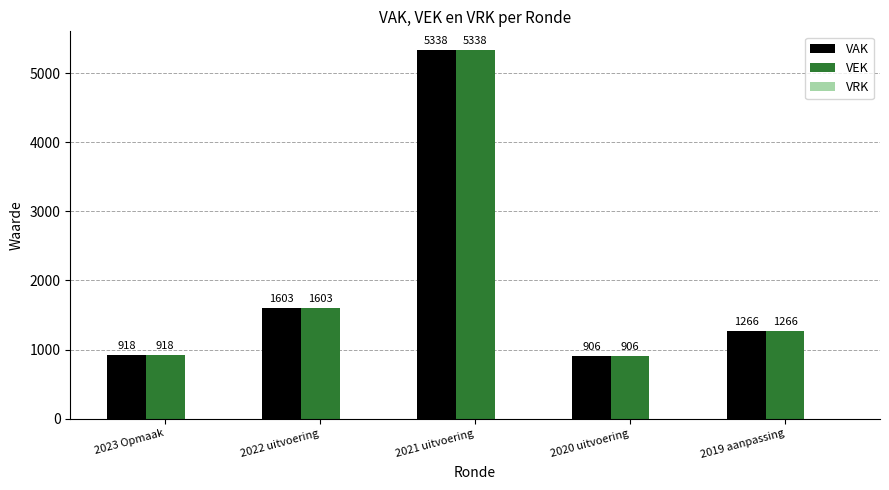

At which category is the sum across all series the highest?

2021 uitvoering